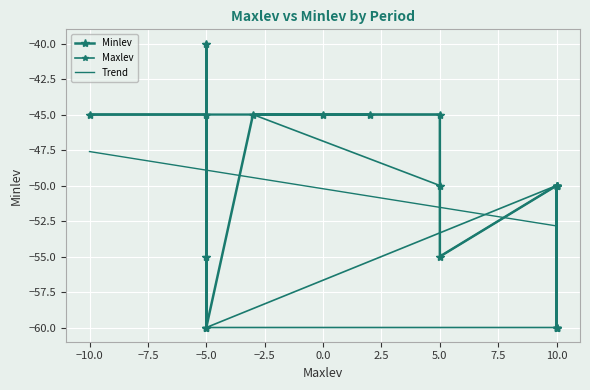

Is it true that Maxlev equals -107.1 at −5.0?

False